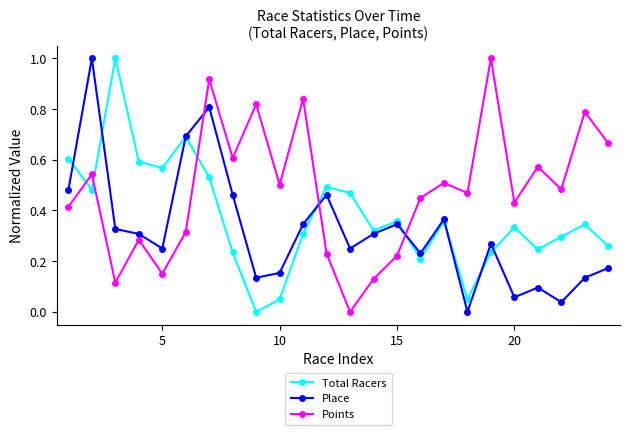

Which series has the largest total across all categories?

Points